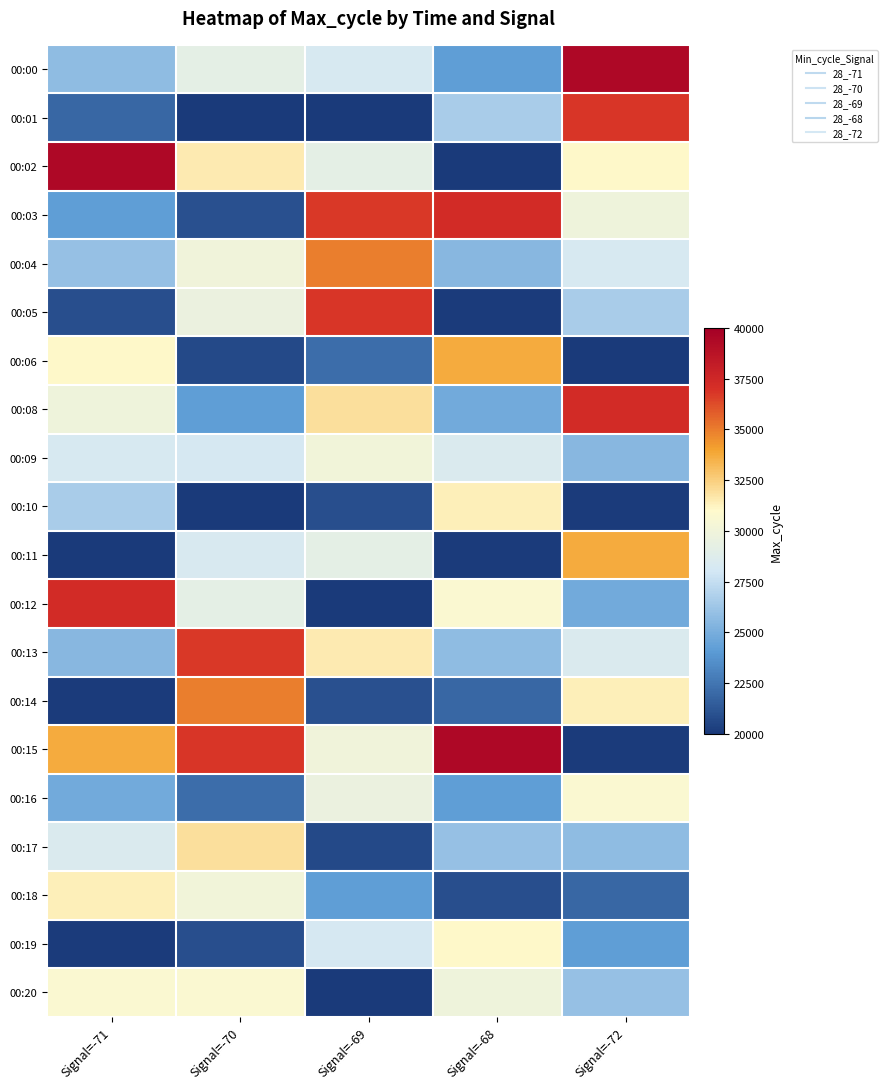

Which series has the widest spread of values?

00:02